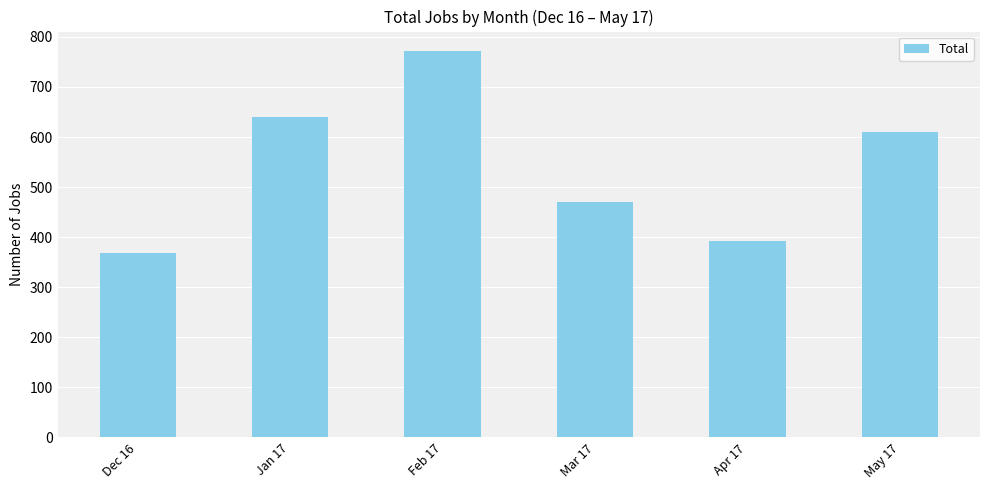

Reading left to right, transcribe all the data shown in this chart.

369	639	772	471	393	610